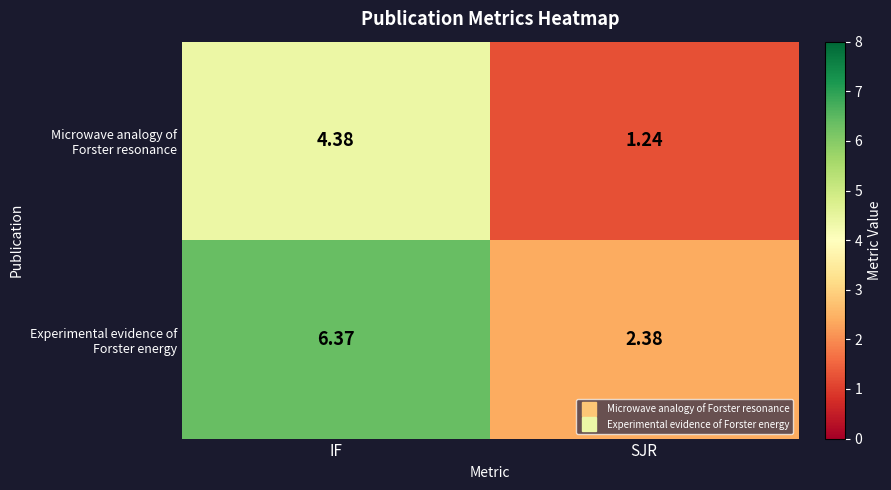

At which category does the chart reach its minimum across all series?

SJR